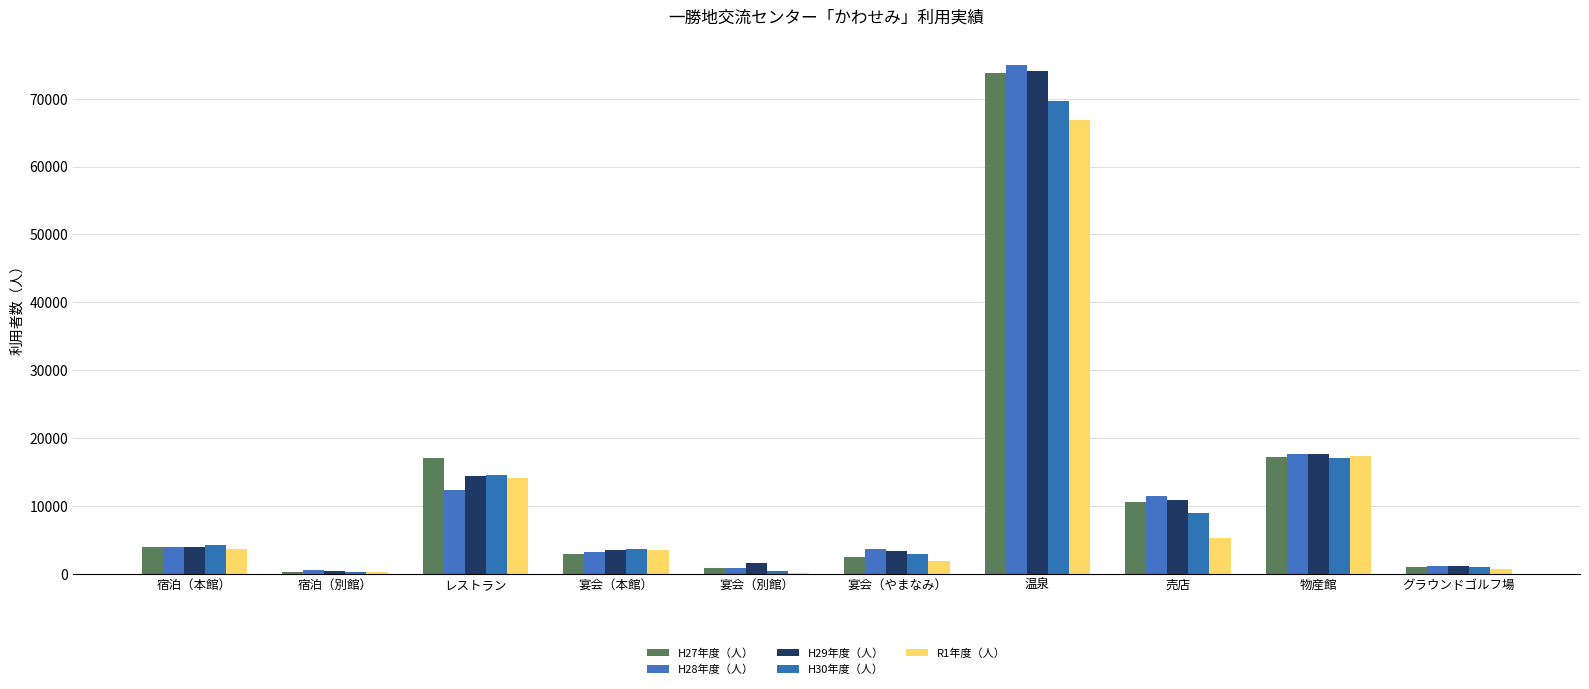

Which series has the largest range (max minus min)?

H28年度（人）